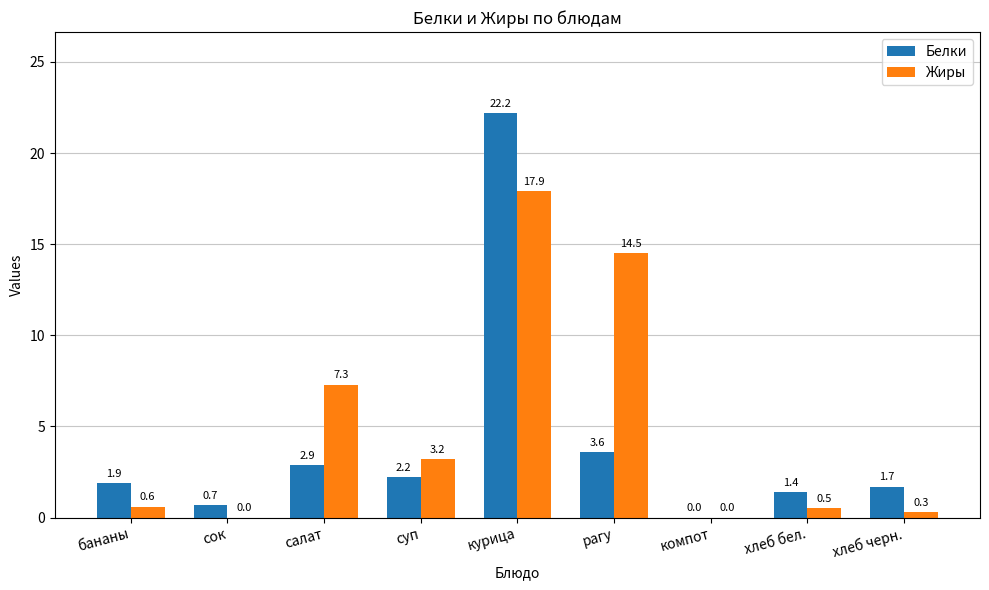

Where is Жиры nearest to the value 8?

салат